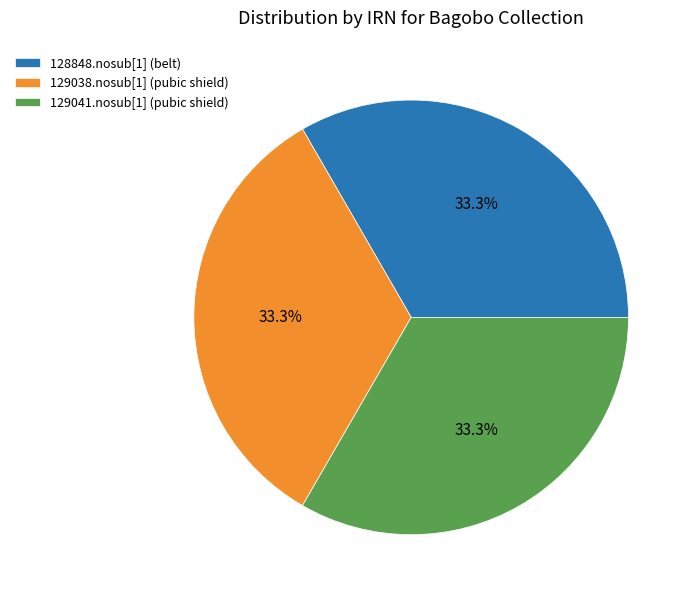

Does 129038.nosub[1] (pubic shield) account for over 50% of the chart?

No